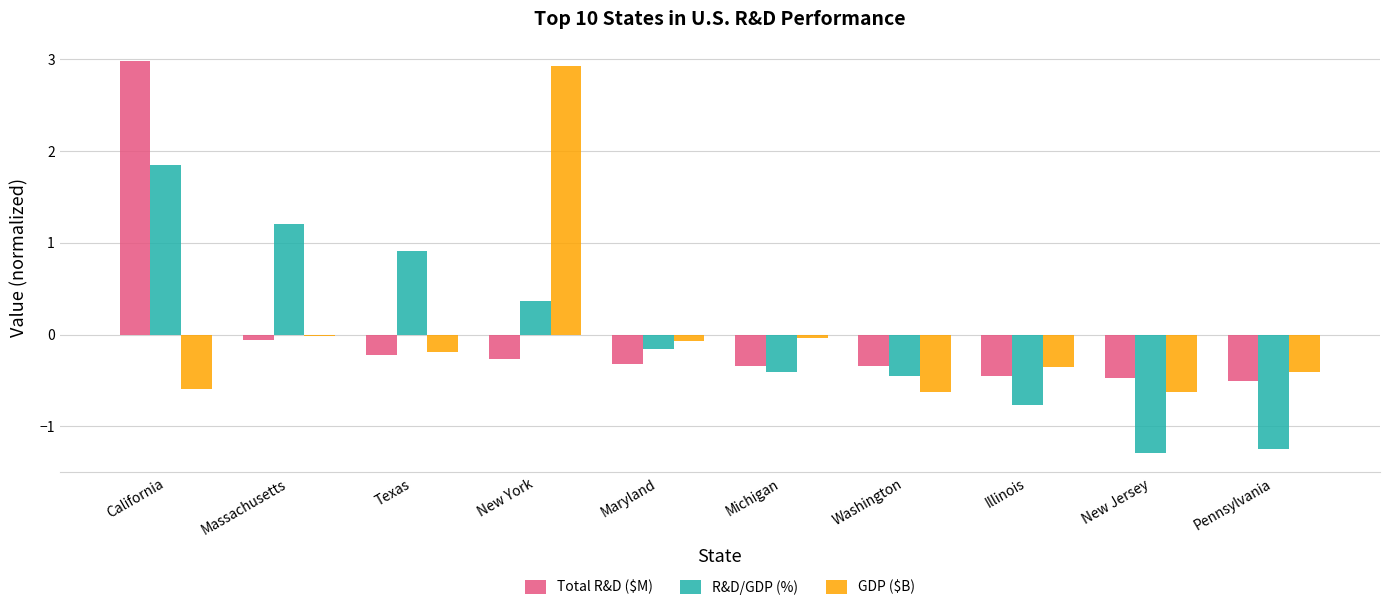

The value of R&D/GDP (%) at Michigan is -0.2. True or false?

False